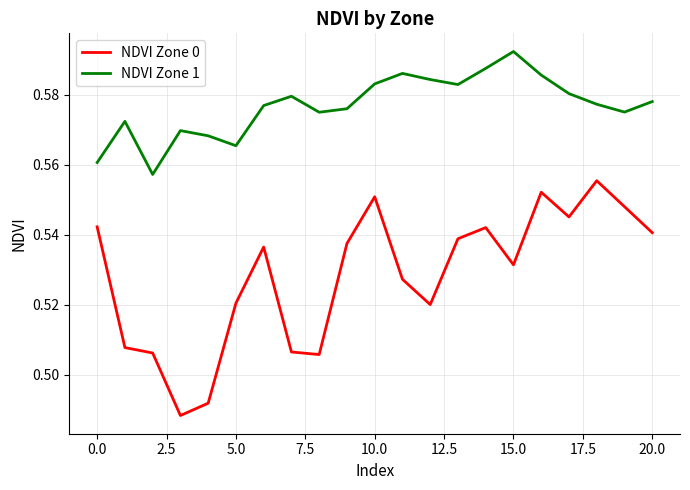

True or false: NDVI Zone 0 has more than 1 points higher than both neighbors.

True